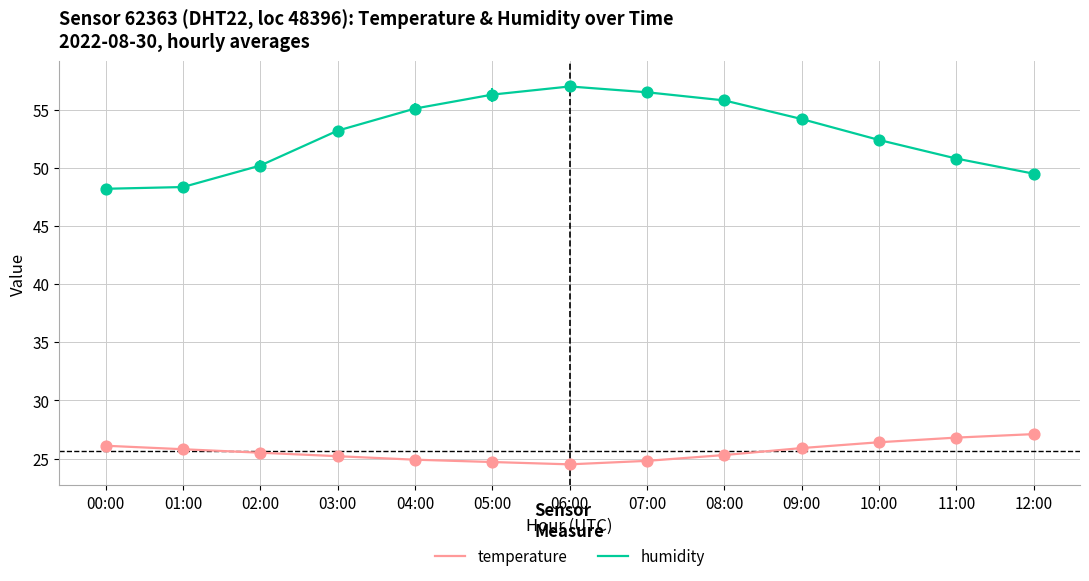

What are all the series names shown in the legend?

temperature, humidity